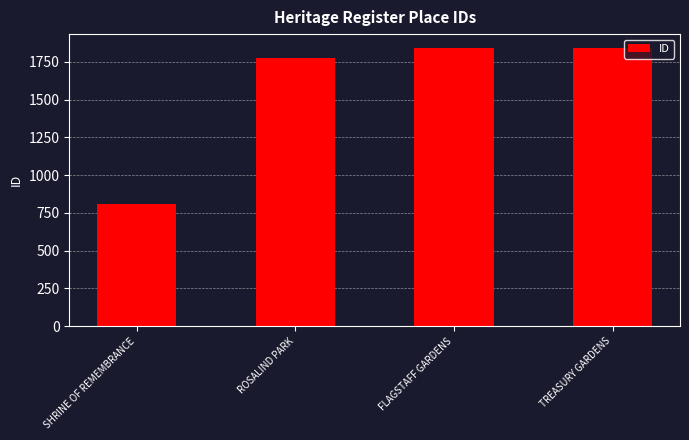

What value does the data have at SHRINE OF REMEMBRANCE?

806